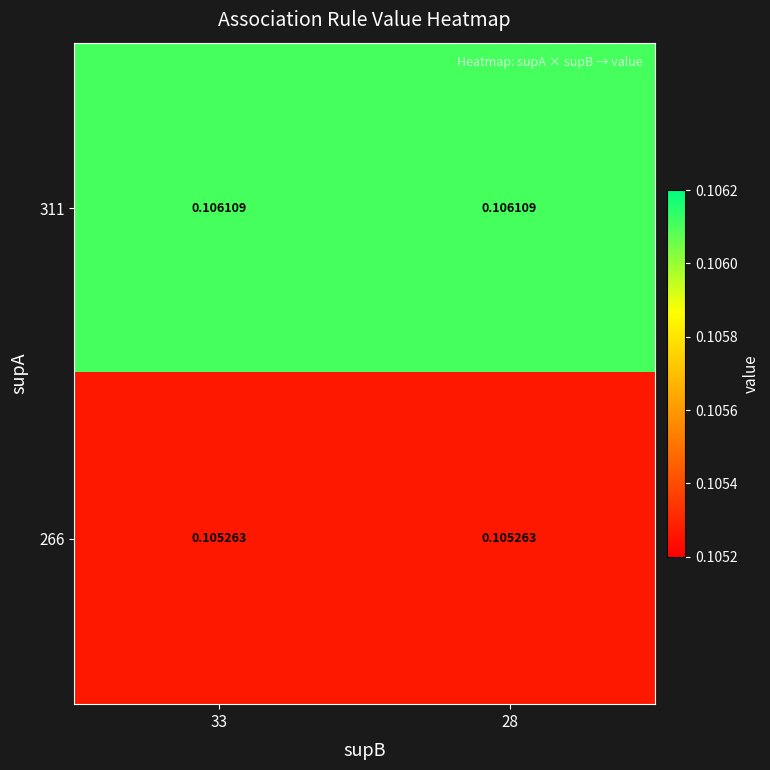

Is the value of 311 at 28 greater than the value of 266 at 33?

Yes